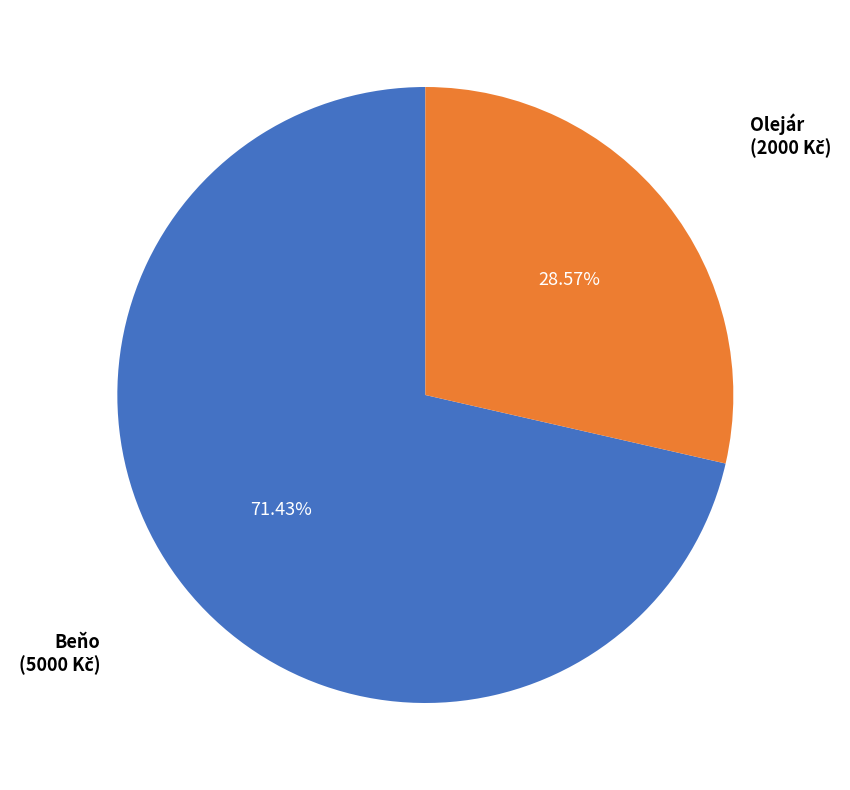

Is there a majority slice in this chart?

Yes